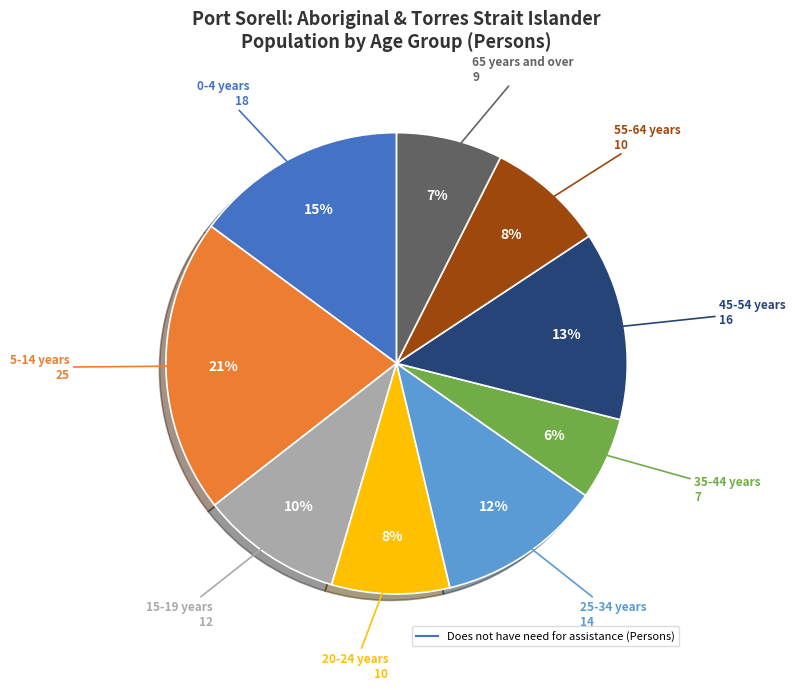

To the nearest percent, what is the difference between the largest and smallest slice percentages?

15%